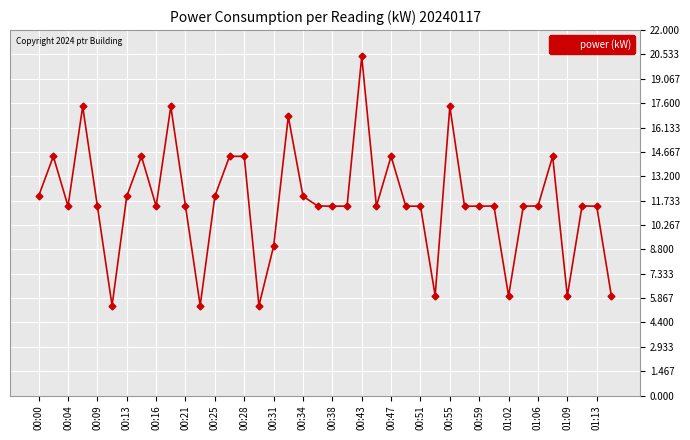

What is the difference between the second highest and second lowest values?

12.0